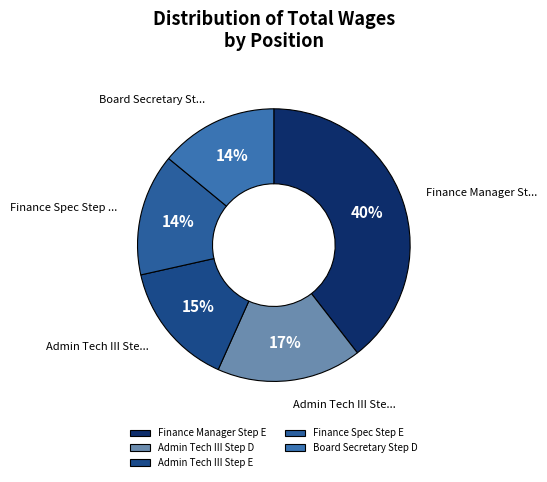

Which has a higher value, Board Secretary Step D or Admin Tech III Step E?

Admin Tech III Step E